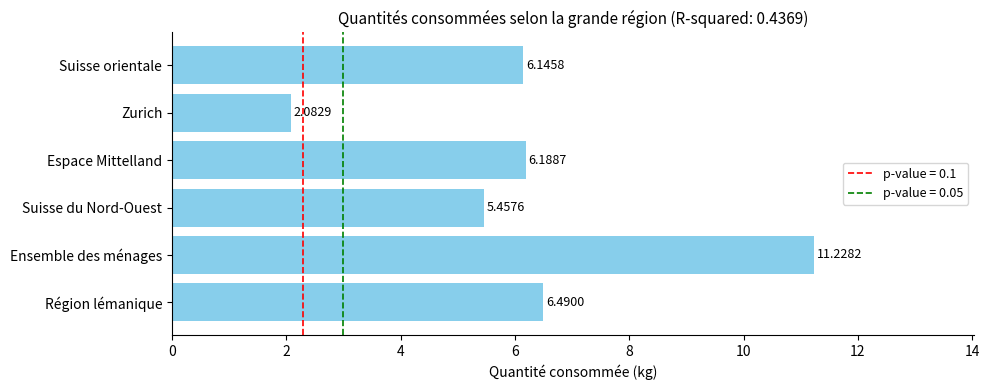

What is the ratio of the value at Espace Mittelland to the value at Suisse du Nord-Ouest?

1.1